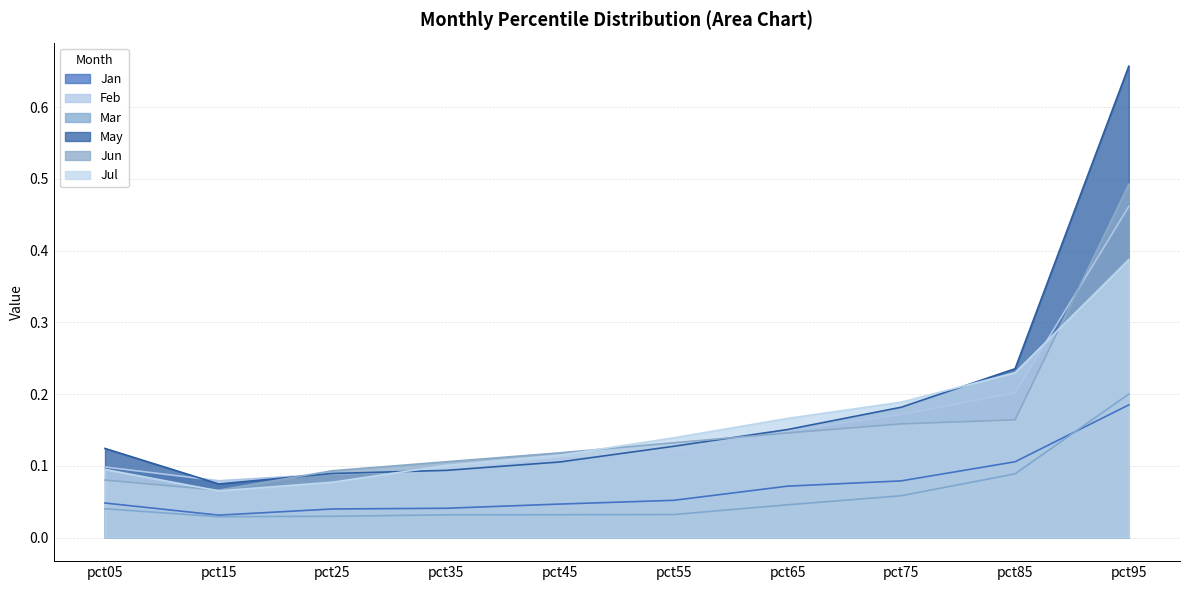

Reading left to right, what are all the values shown in this chart?

Jan: pct05=0.0	pct15=0.0	pct25=0.0	pct35=0.0	pct45=0.0	pct55=0.1	pct65=0.1	pct75=0.1	pct85=0.1	pct95=0.2
Feb: pct05=0.1	pct15=0.1	pct25=0.1	pct35=0.1	pct45=0.1	pct55=0.1	pct65=0.1	pct75=0.2	pct85=0.2	pct95=0.5
Mar: pct05=0.0	pct15=0.0	pct25=0.0	pct35=0.0	pct45=0.0	pct55=0.0	pct65=0.0	pct75=0.1	pct85=0.1	pct95=0.2
May: pct05=0.1	pct15=0.1	pct25=0.1	pct35=0.1	pct45=0.1	pct55=0.1	pct65=0.2	pct75=0.2	pct85=0.2	pct95=0.7
Jun: pct05=0.1	pct15=0.1	pct25=0.1	pct35=0.1	pct45=0.1	pct55=0.1	pct65=0.1	pct75=0.2	pct85=0.2	pct95=0.5
Jul: pct05=0.1	pct15=0.1	pct25=0.1	pct35=0.1	pct45=0.1	pct55=0.1	pct65=0.2	pct75=0.2	pct85=0.2	pct95=0.4